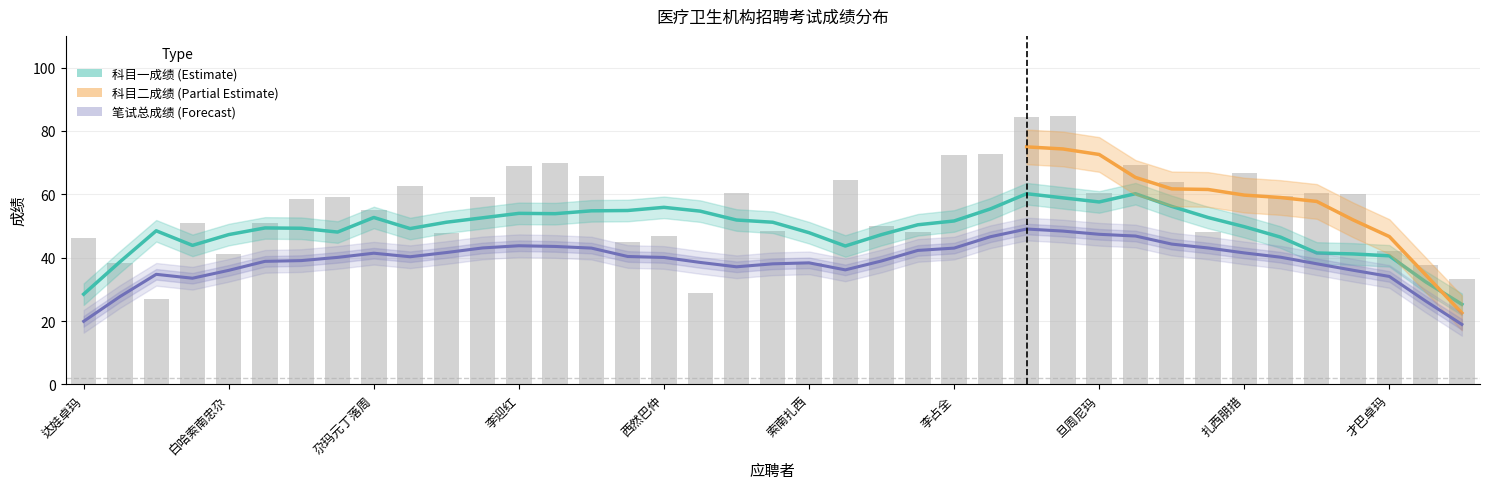

Is the value of 科目二成绩 at 桑杰卓玛 greater than the value of 科目一成绩 at 尕玛桑周?

Yes